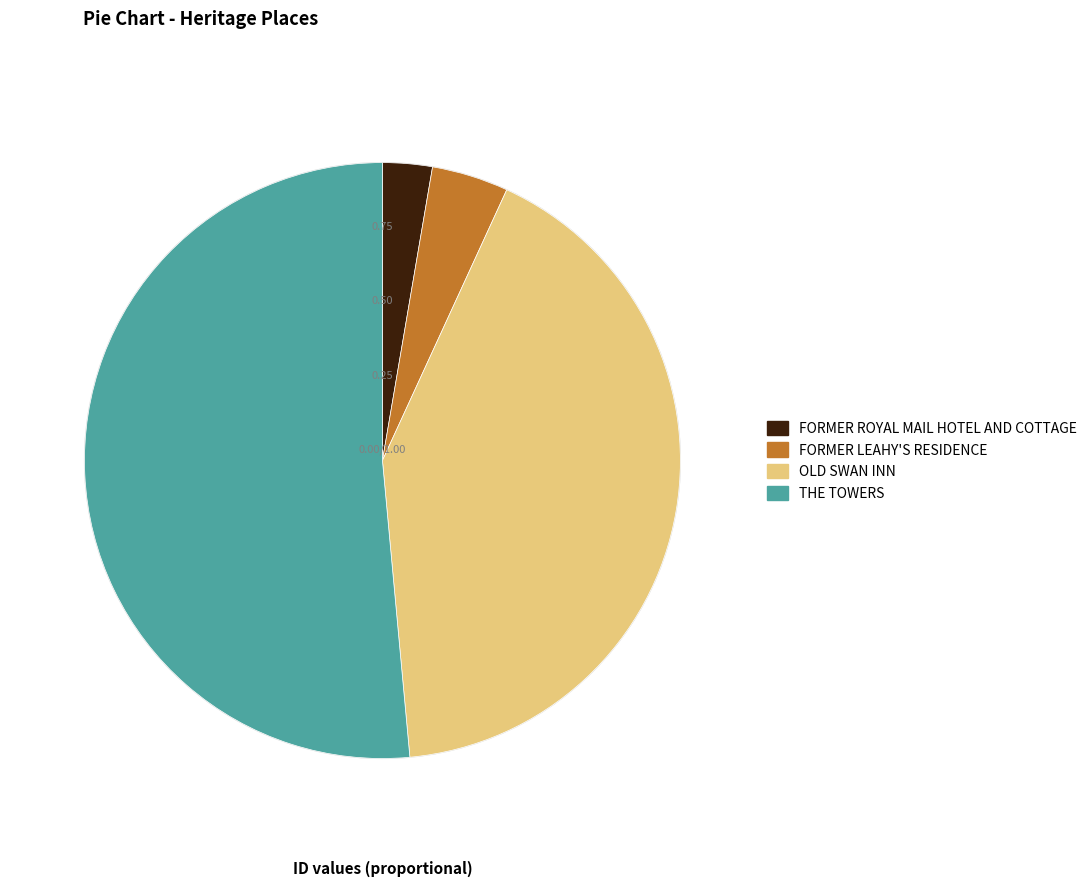

Rank the categories by value from lowest to highest.

FORMER ROYAL MAIL HOTEL AND COTTAGE, FORMER LEAHY'S RESIDENCE, OLD SWAN INN, THE TOWERS